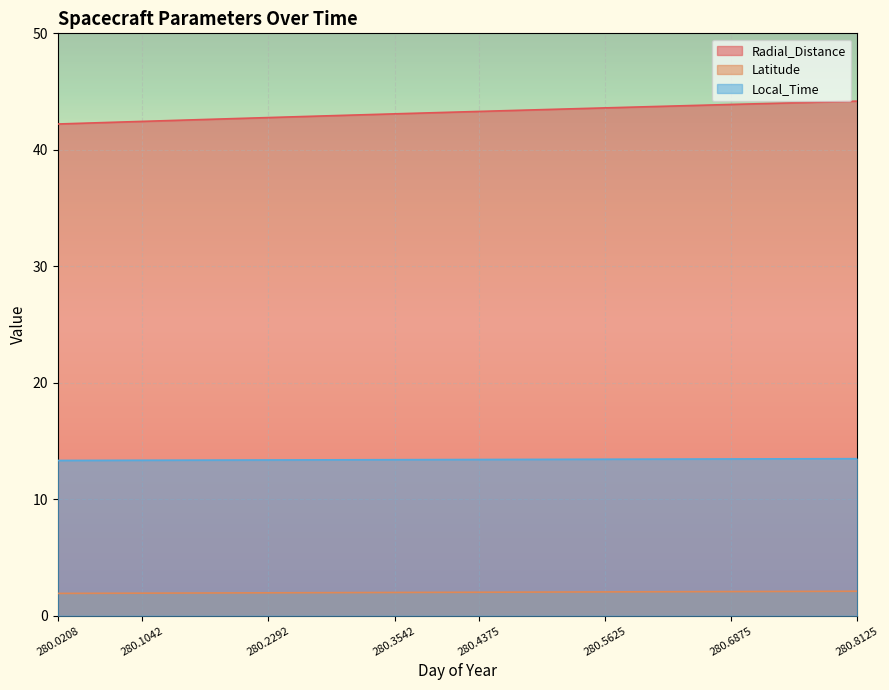

What is the value of the Latitude point at the 12th from the left?

2.0